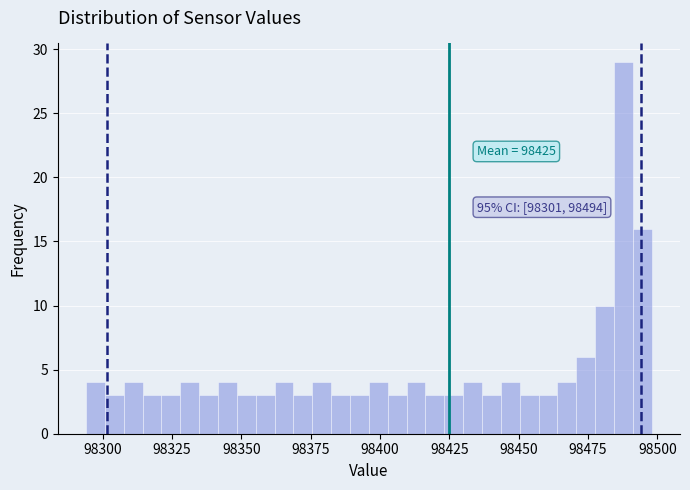

Read against the x-axis, roughly where is the centre of the tallest bar?

98490